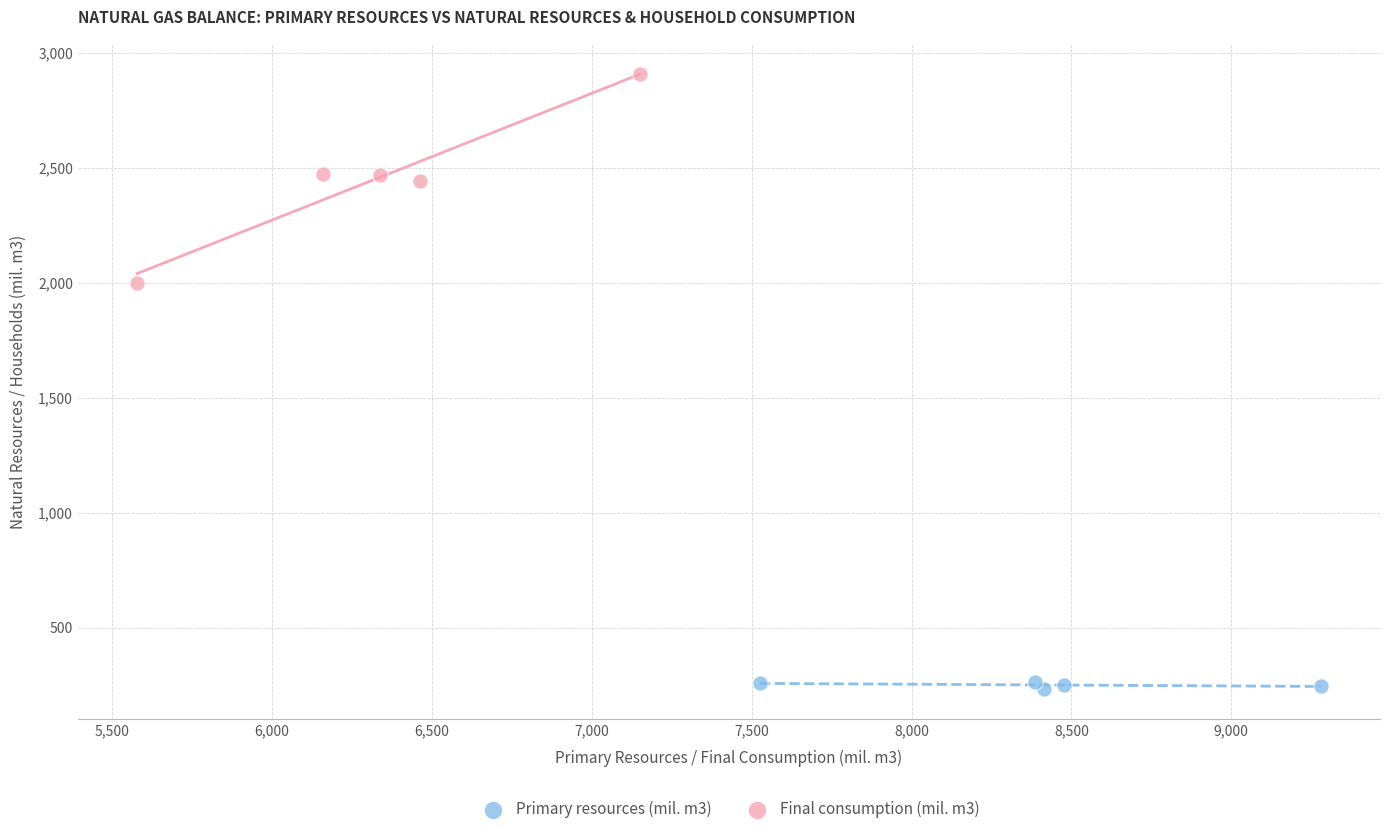

Which series reaches the maximum Y coordinate?

Final consumption (mil. m3)